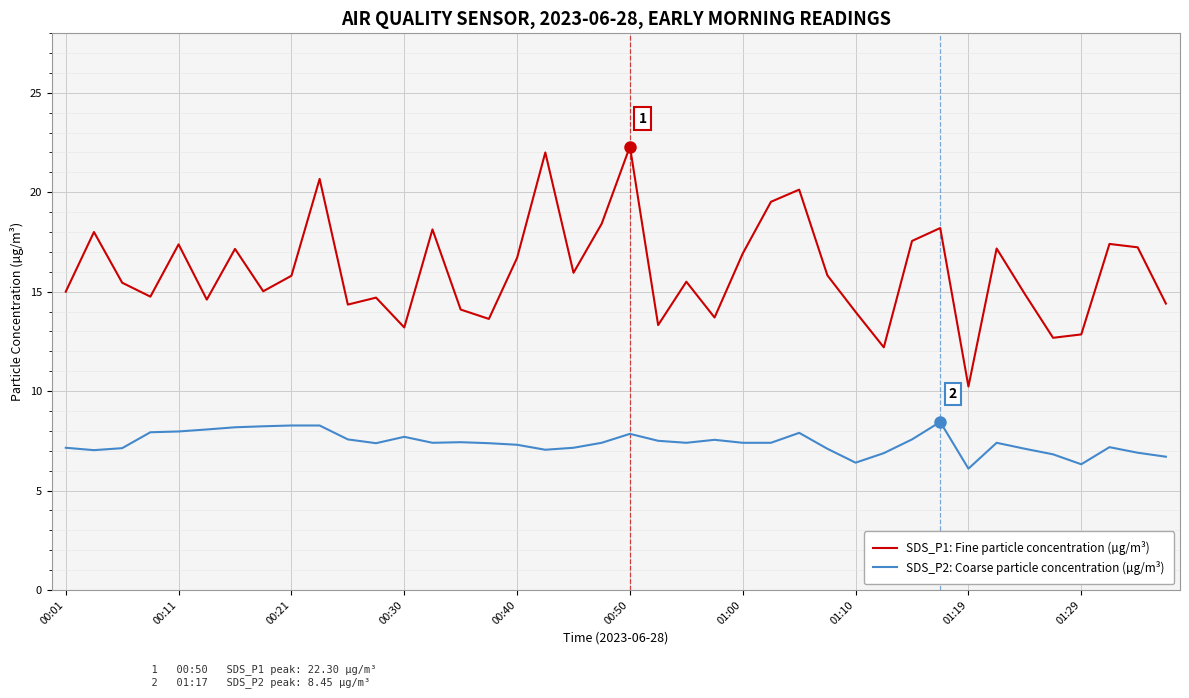

What is the minimum value for SDS_P2: Coarse particle concentration (µg/m³)?

6.1